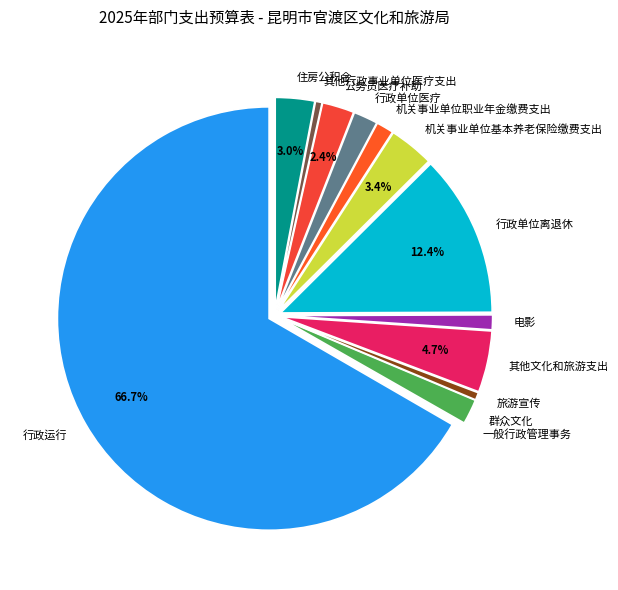

Between 机关事业单位职业年金缴费支出 and 其他文化和旅游支出, which is larger?

其他文化和旅游支出